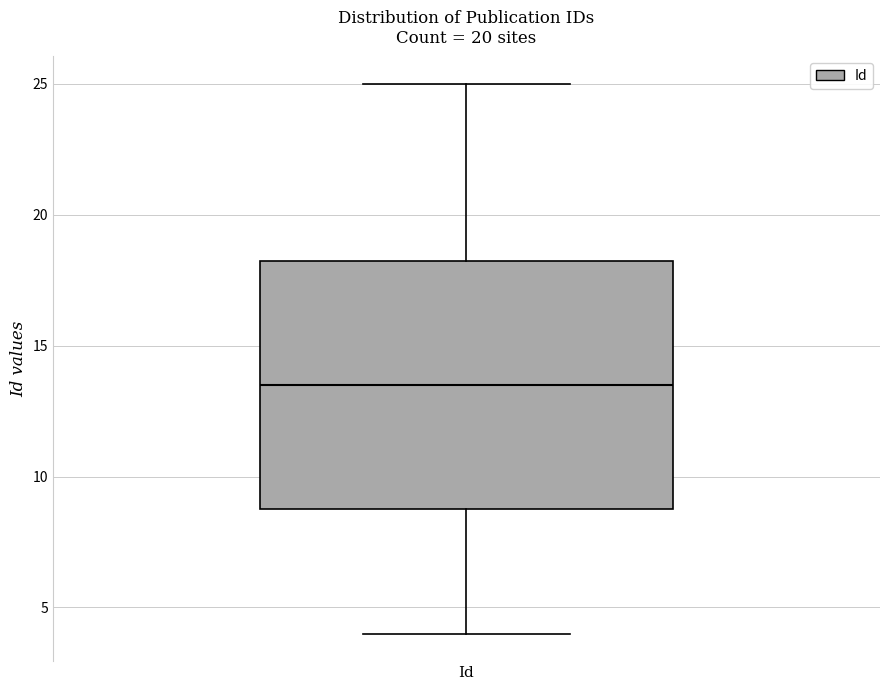

Transcribe this box plot: give where the median line is, the range the box spans, and where the two whiskers end, as read against the y-axis. The values are not printed on the chart, so give them approximately, as read against the axis.

median 13.5, box 9.0 to 18.5, whiskers 4.0 to 25.0